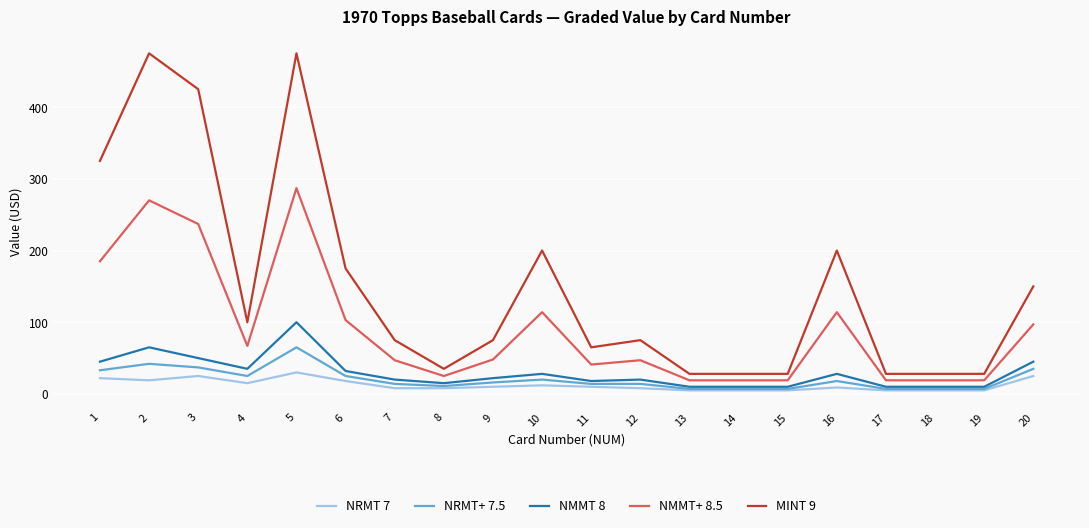

Does the chart have visible grid lines?

Yes